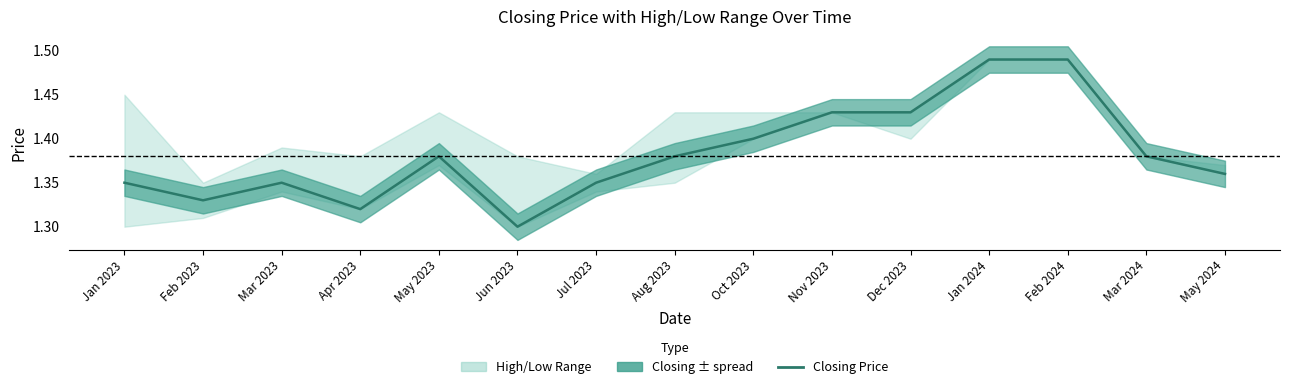

What is the value of the 13th point from the left?

1.5